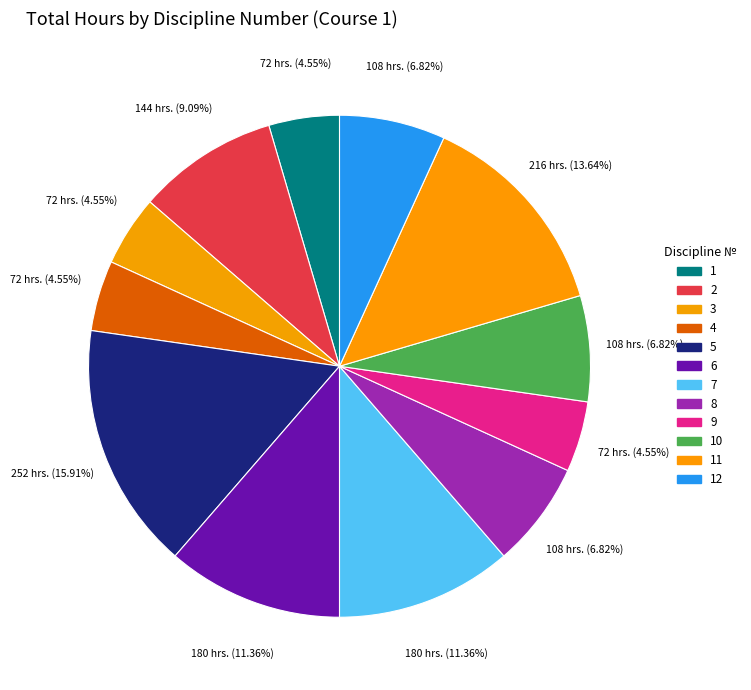

How many slices are in this pie chart?

12